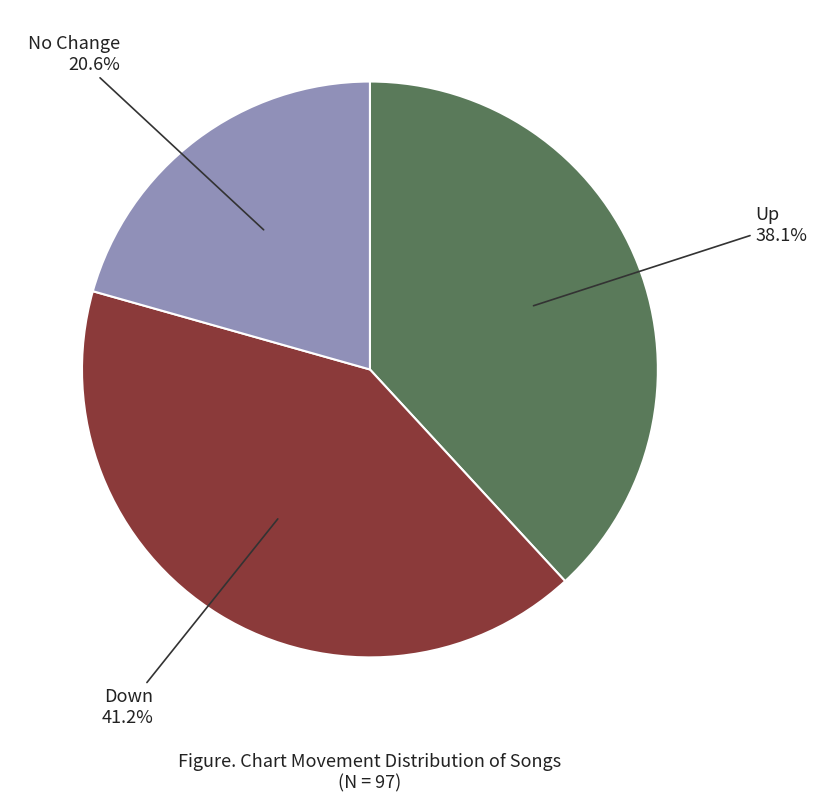

Is there any slice that represents more than half of the pie?

No